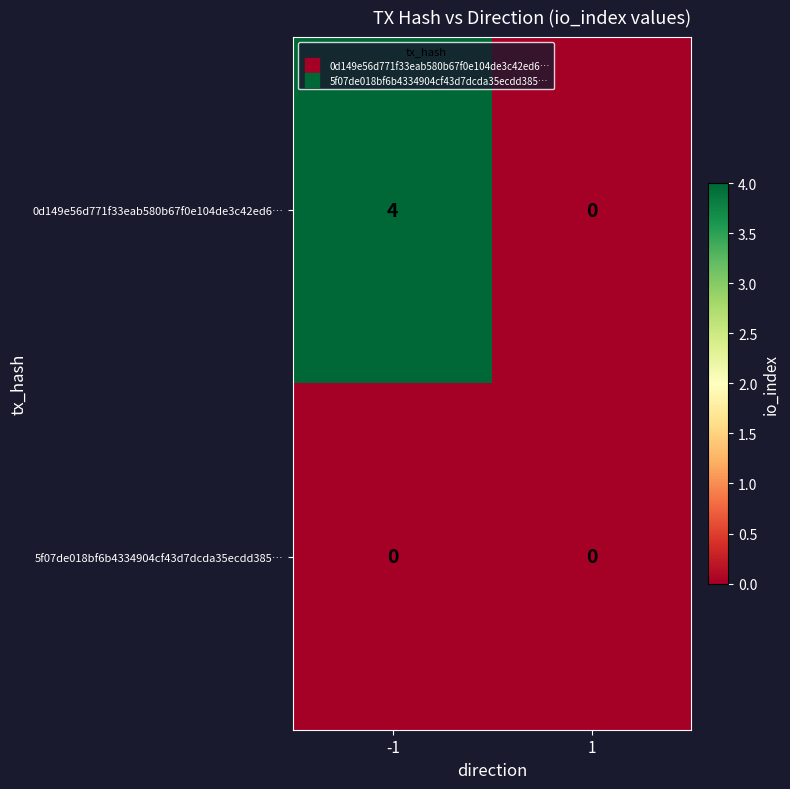

Which series has the largest total across all categories?

0d149e56d771f33eab580b67f0e104de3c42ed6…